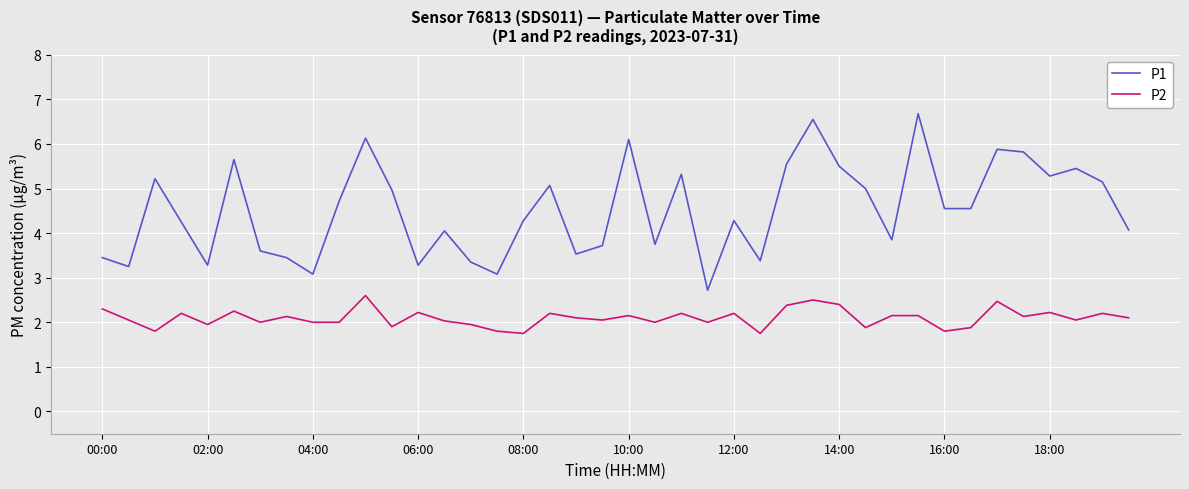

True or false: P2 has more than 2 interior local peaks.

True